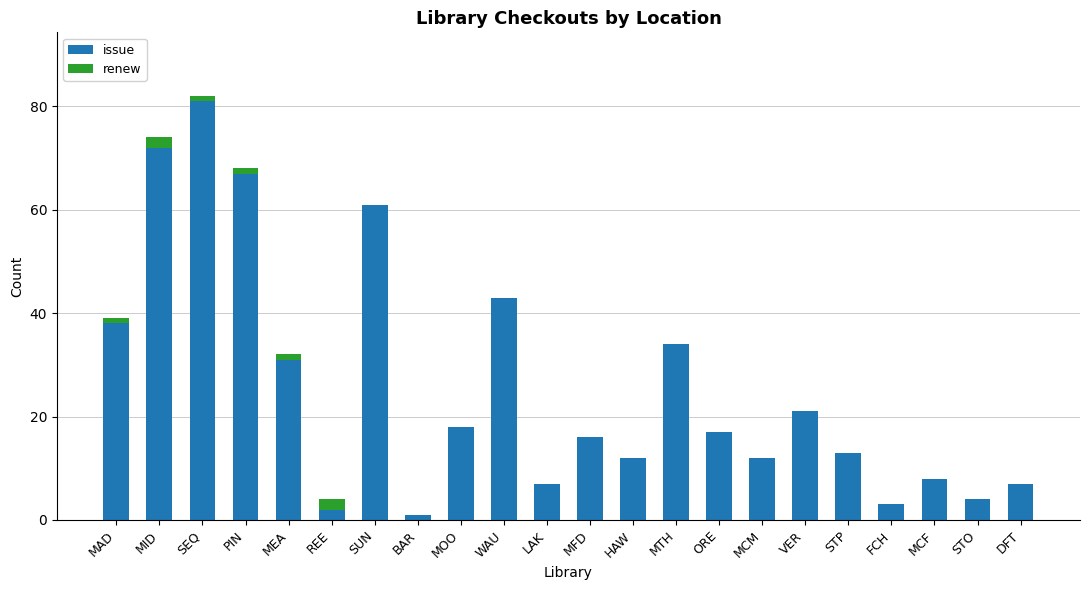

At which label does issue reach its peak?

SEQ